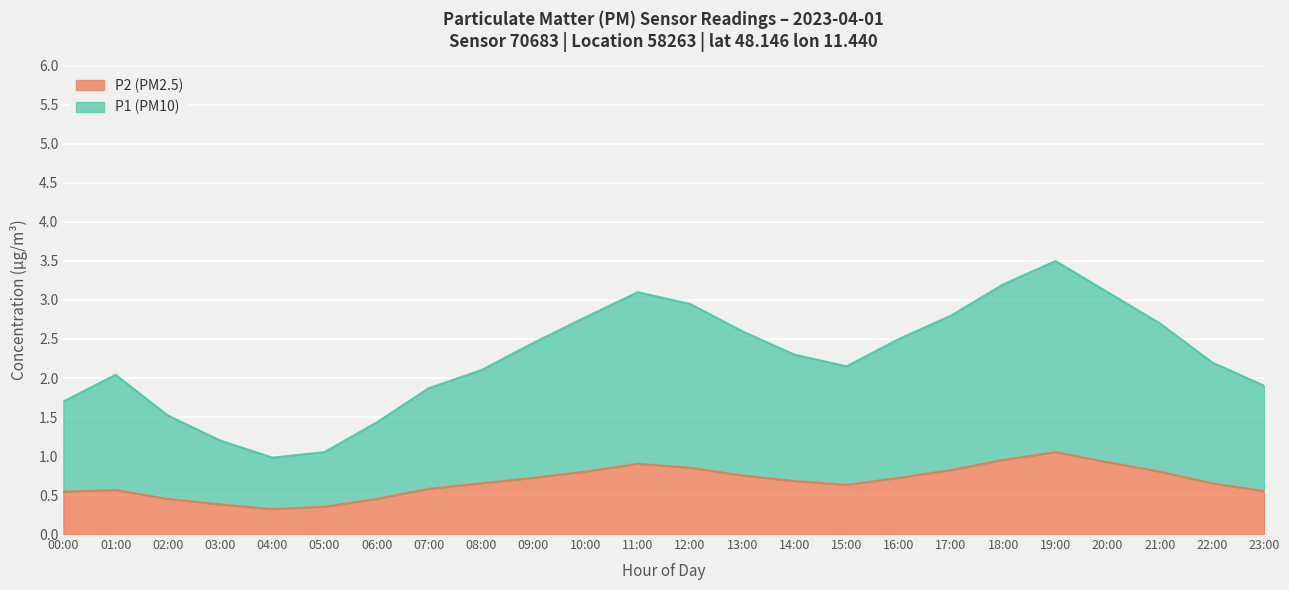

What is the label of the 5th point from the right?

19:00